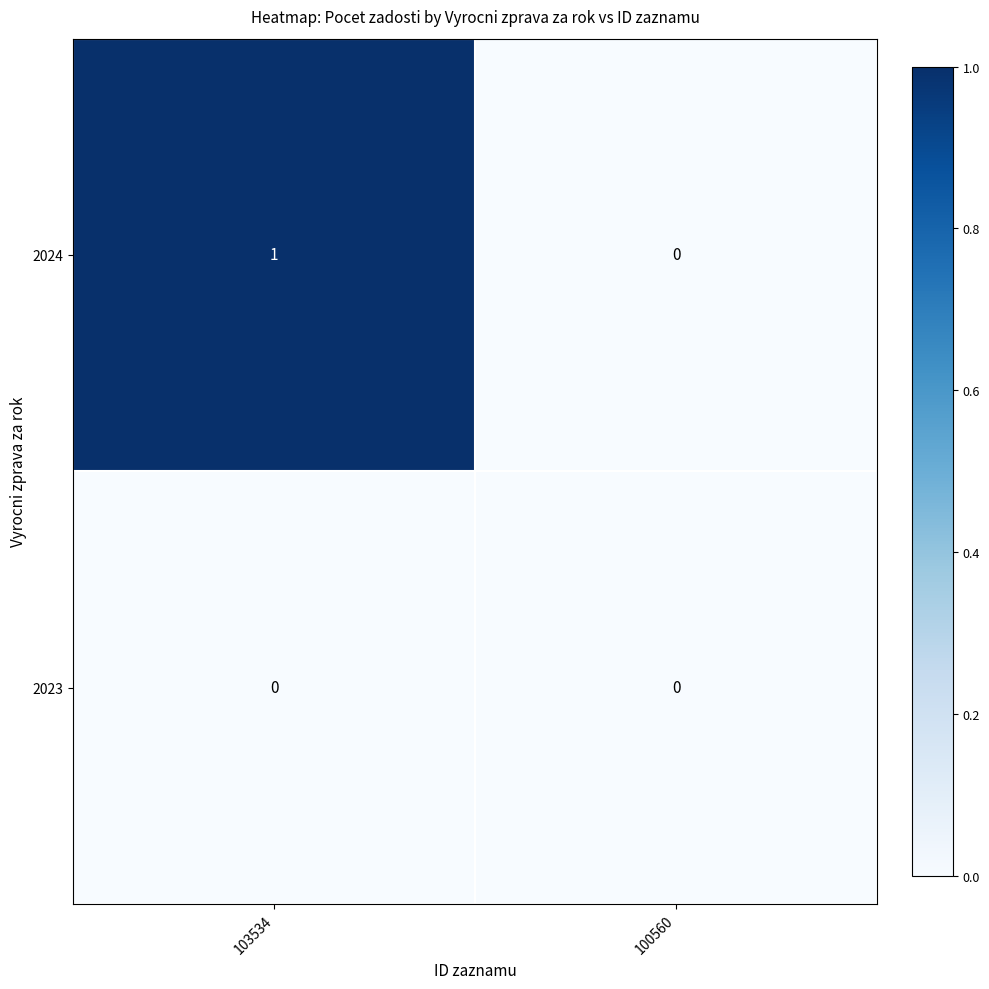

Reading left to right, transcribe all the data shown in this chart.

2024: 1	0
2023: 0	0